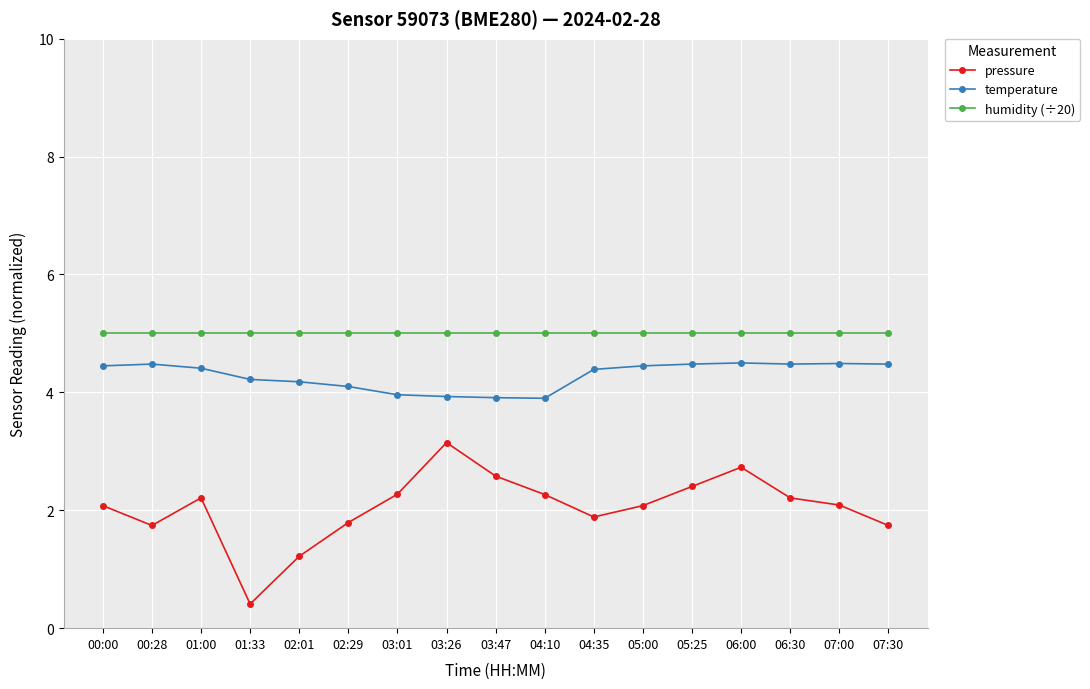

Does the chart have visible grid lines?

Yes